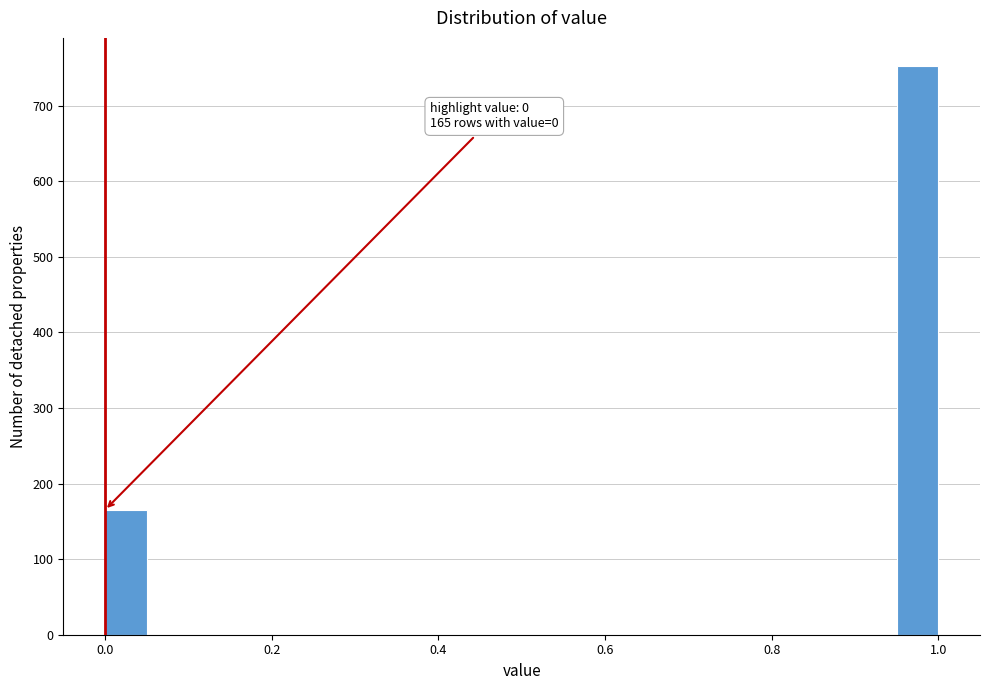

Read against the x-axis, roughly where is the centre of the tallest bar?

0.98